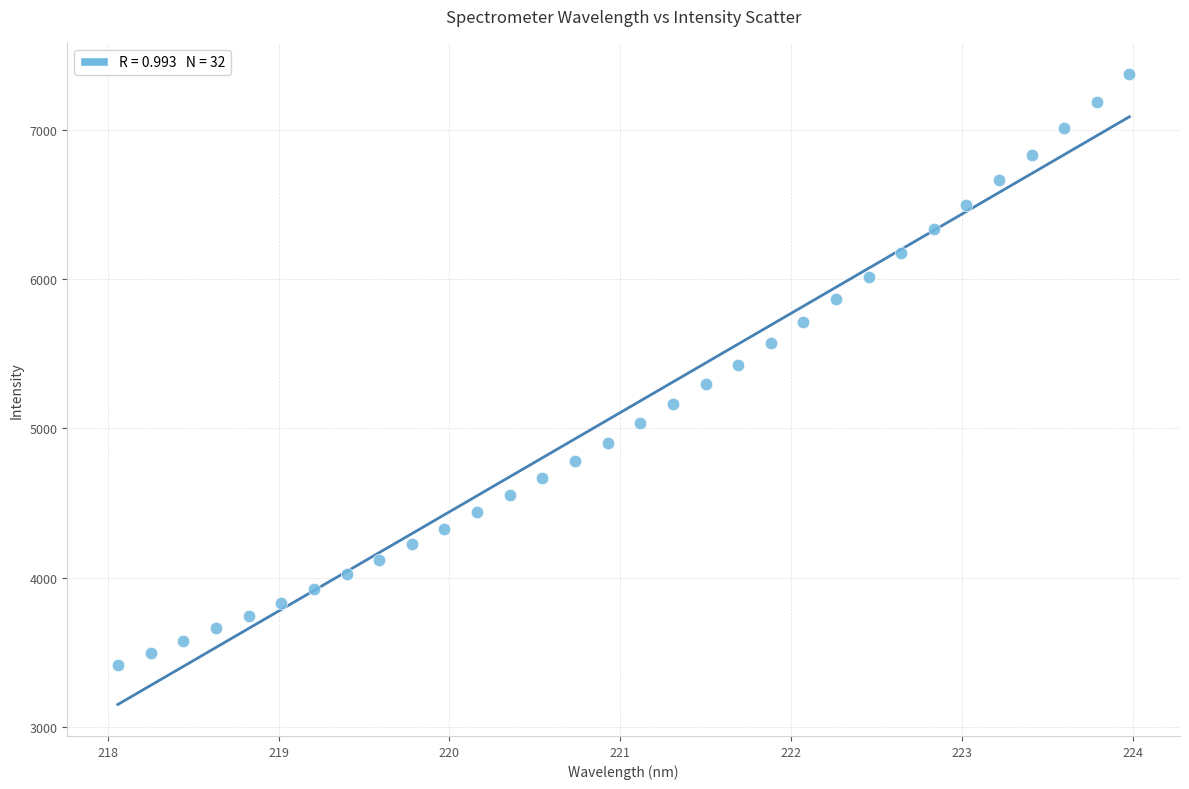

What is the range of Y values (max minus min)?

3957.5